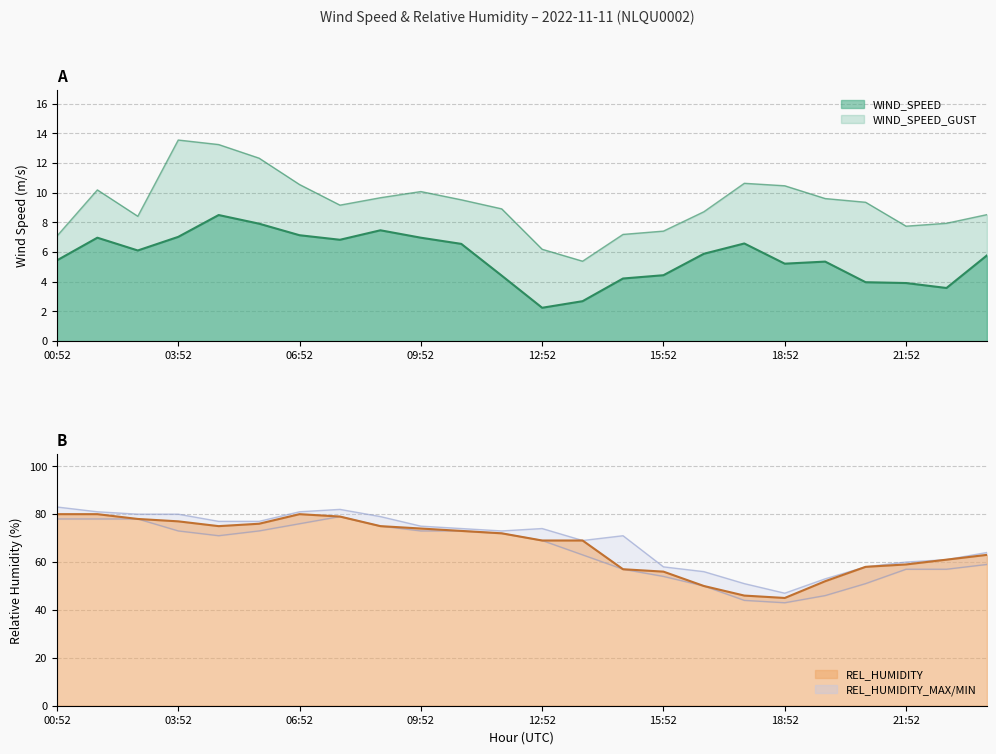

Where does the REL_HUMIDITY series first go above 72?

00:52